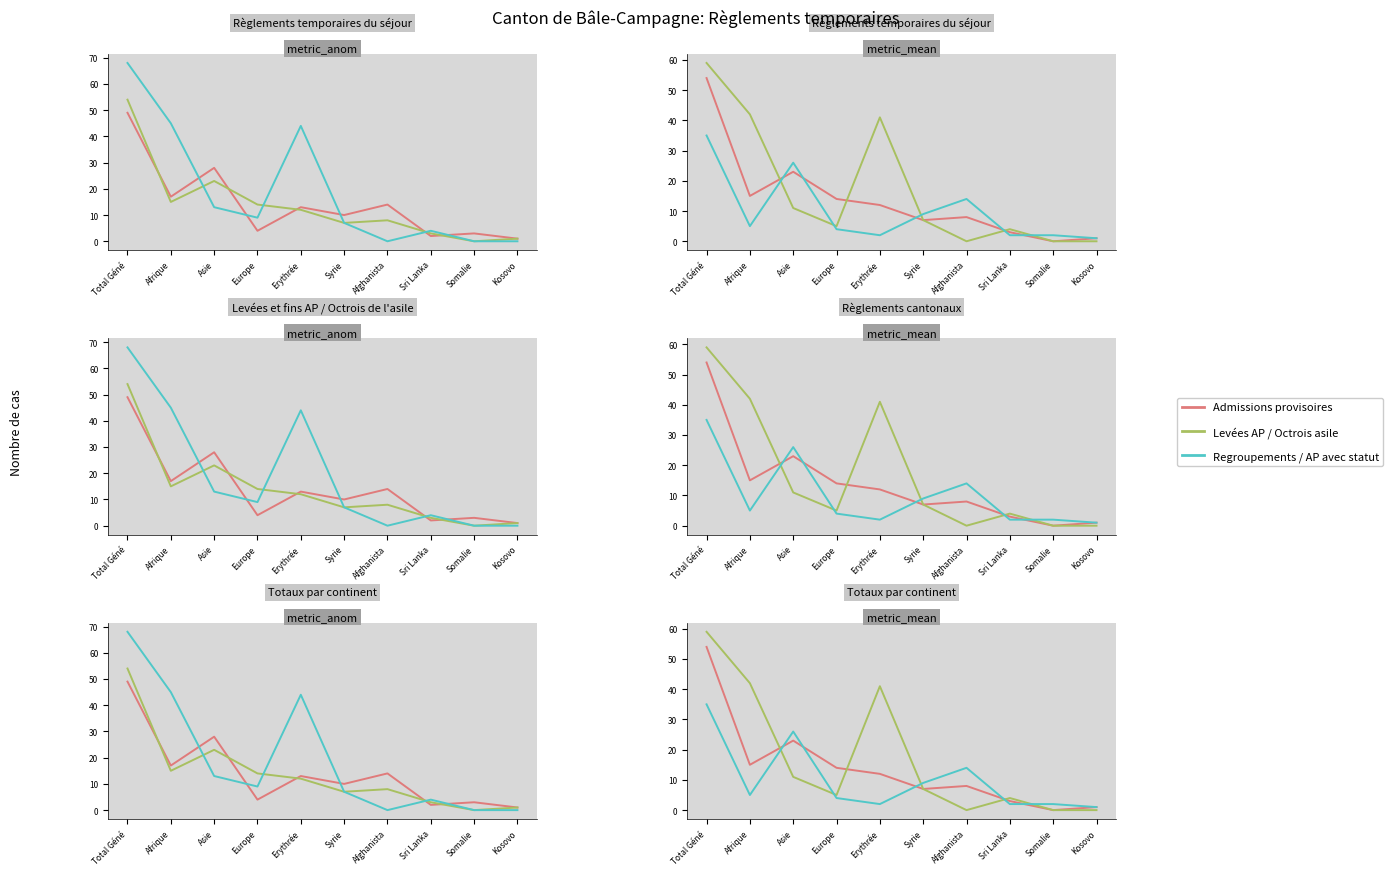

Read the Admissions prov. (col_1) value at Europe.

4